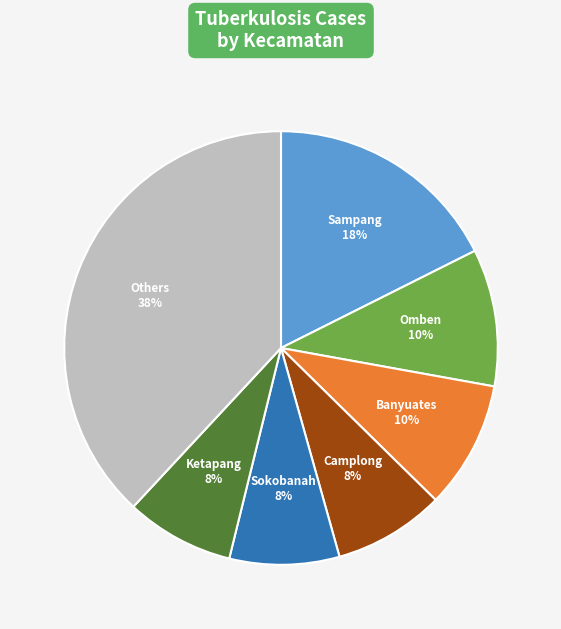

To the nearest percent, what is the difference between the largest and smallest slice percentages?

30%